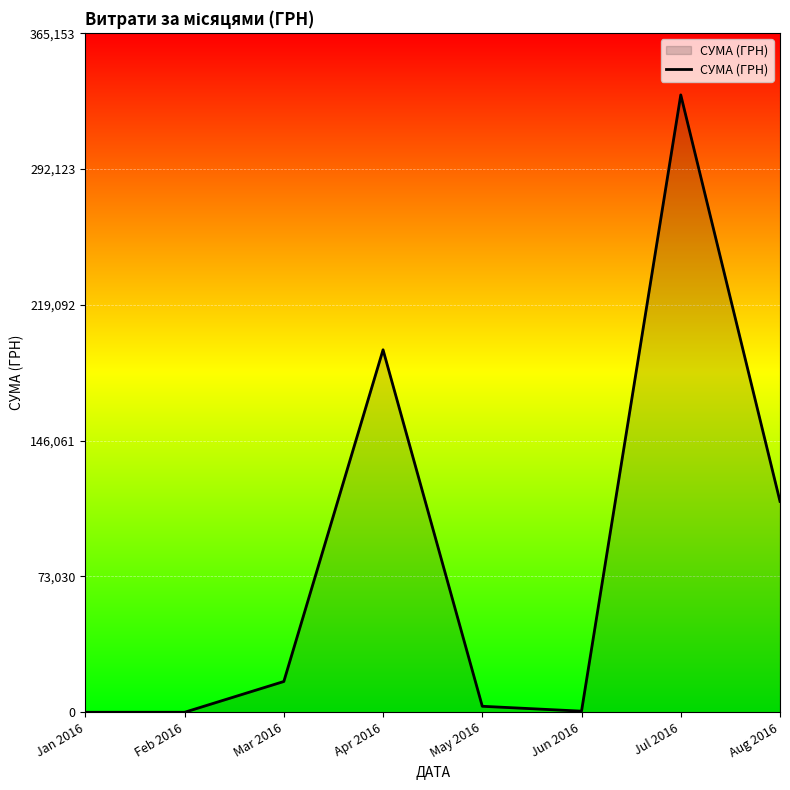

What is the maximum value shown in the chart?

331958.2